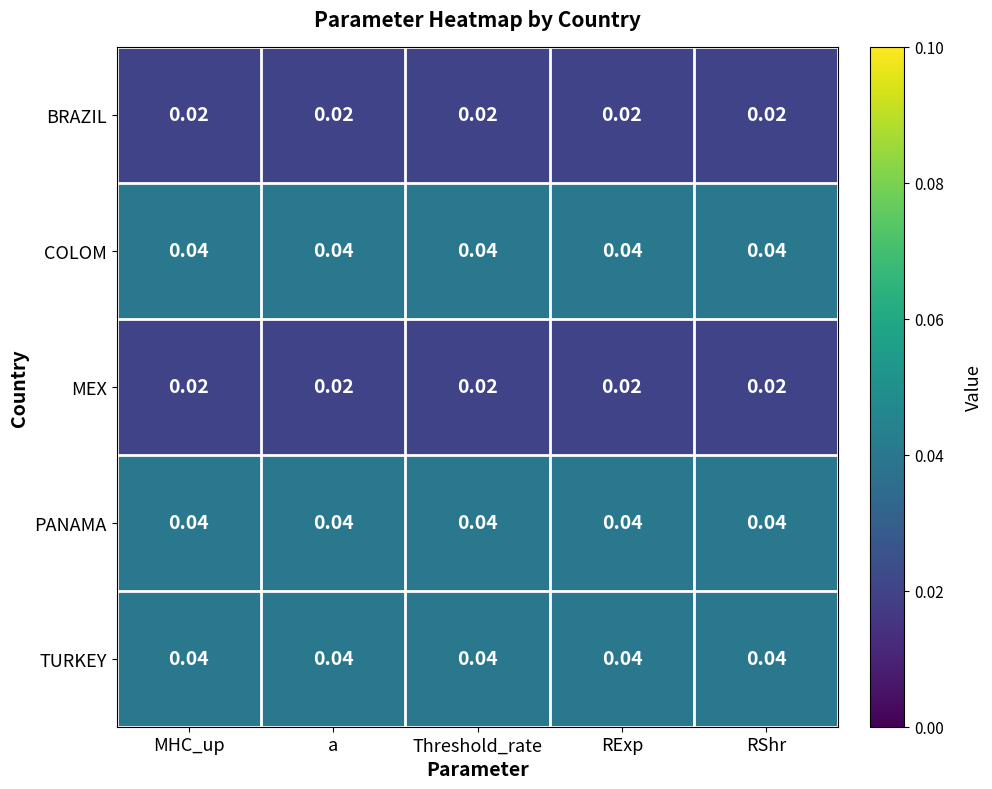

How many series are shown in this chart?

5